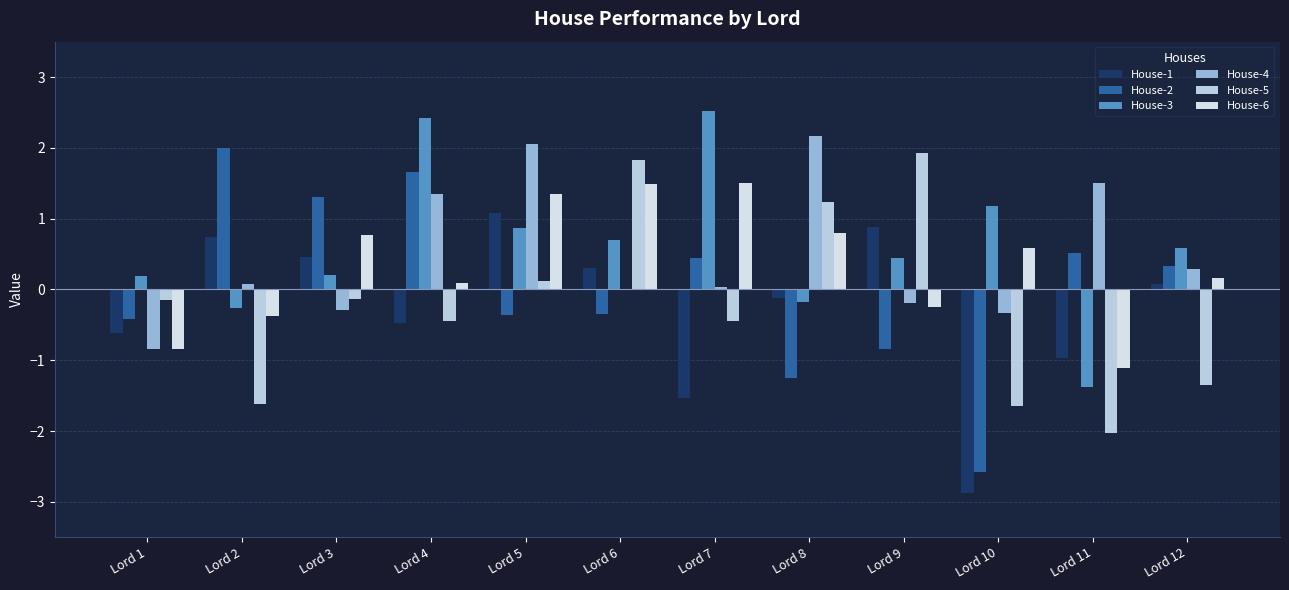

How many series are shown in this chart?

6